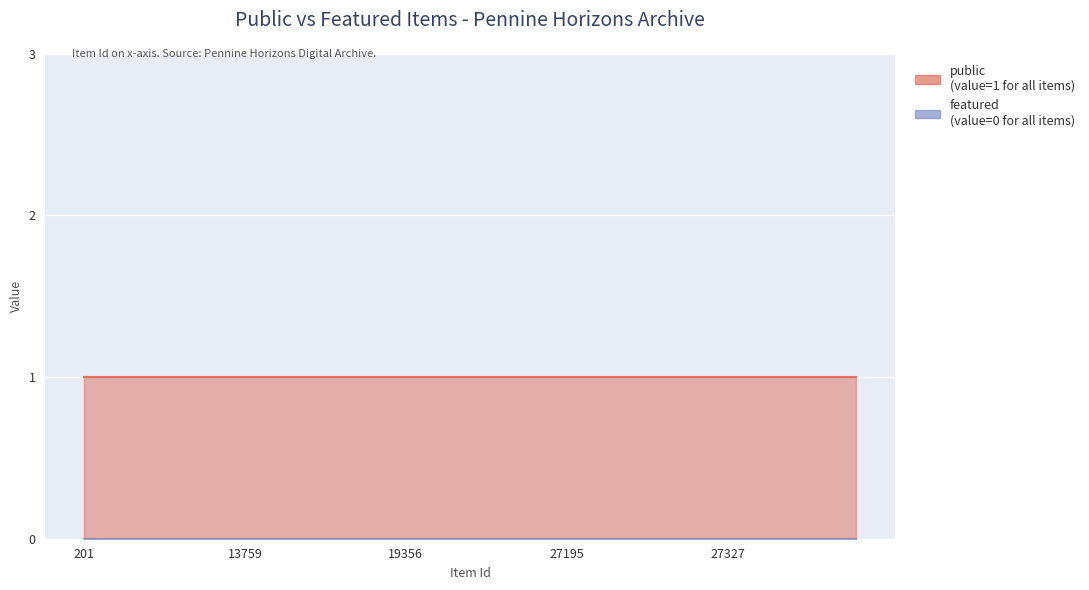

True or false: public and featured cross at least once.

False